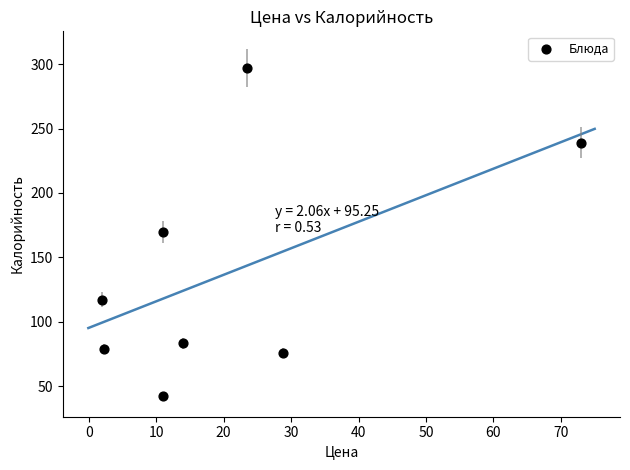

What is the range of Y values (max minus min)?

255.0